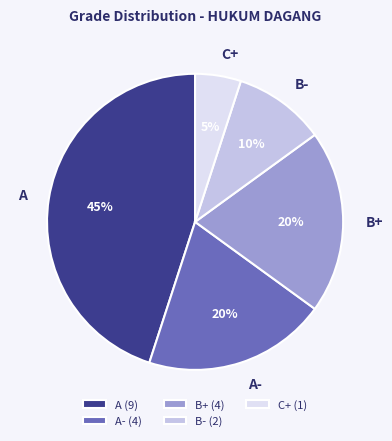

Does any single category account for the majority?

No